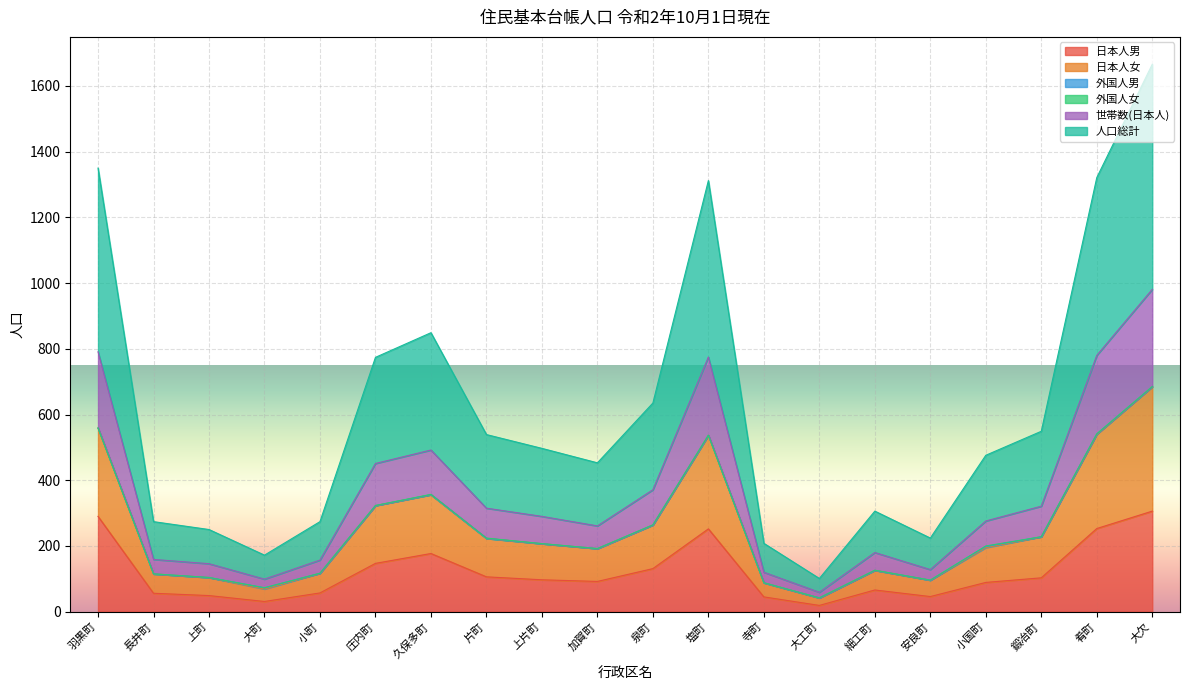

True or false: 世帯数(日本人) and 日本人男 intersect in this chart.

False